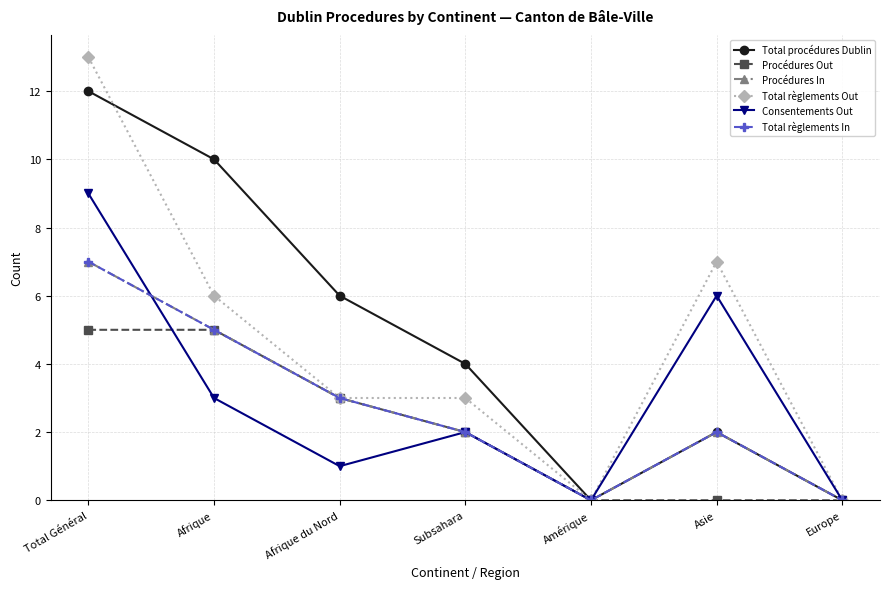

True or false: Consentements Out and Total règlements Out intersect in this chart.

False